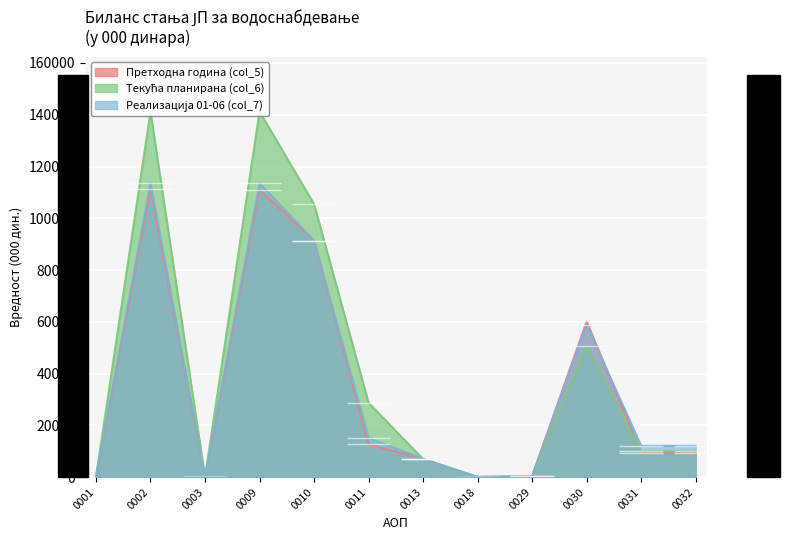

What is the sum of the Текућа планирана (col_6) values at 0001 and 0030?

50550